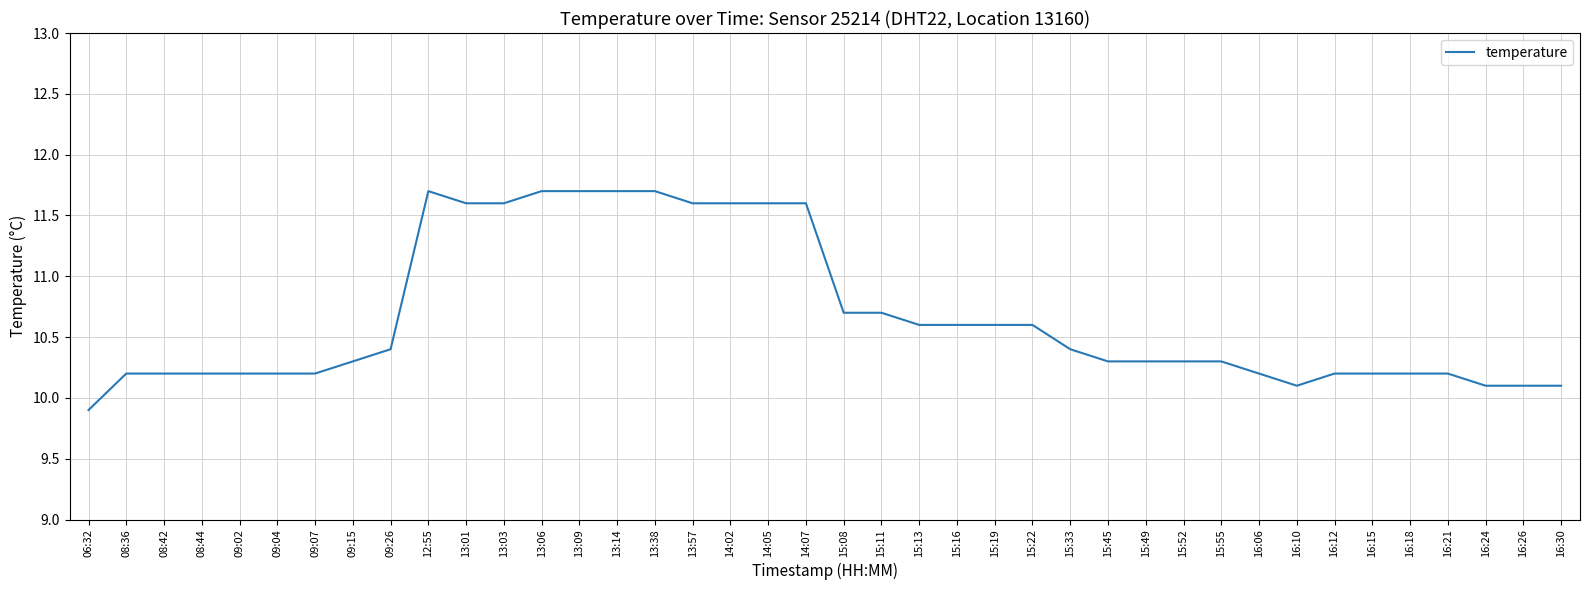

The value at 15:45 is 7.0. True or false?

False